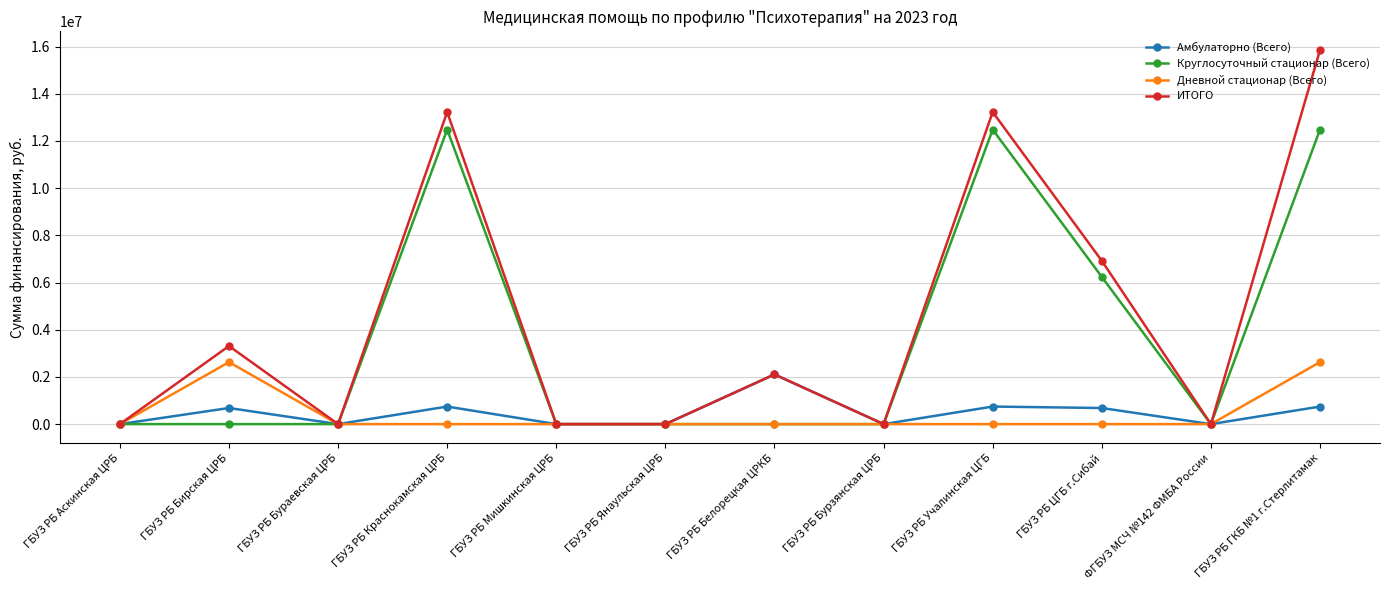

In Дневной стационар (Всего), how many points are higher than both neighbors (excluding endpoints)?

1